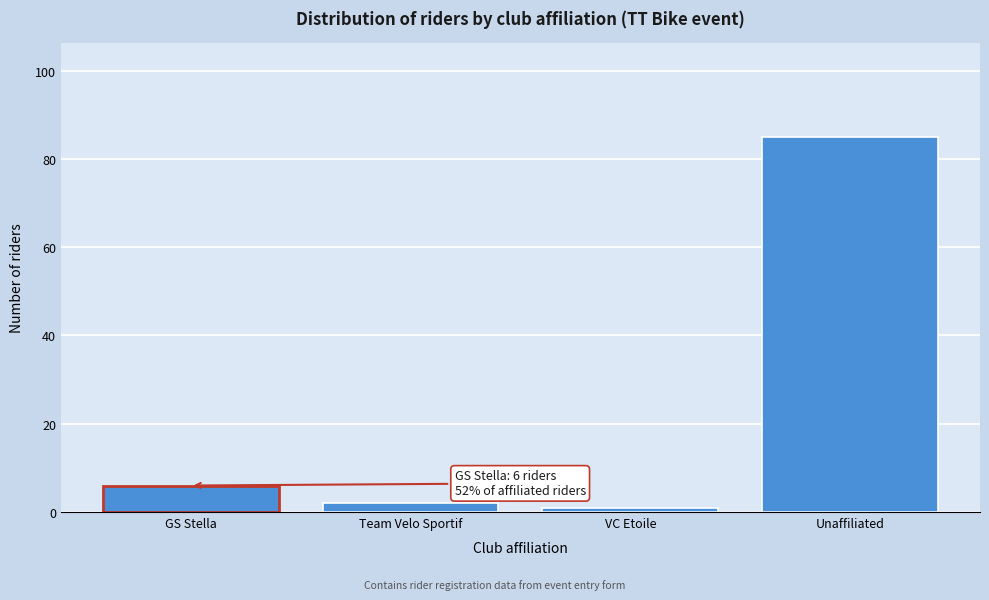

Reading left to right, what are all the values shown in this chart?

6	2	1	85